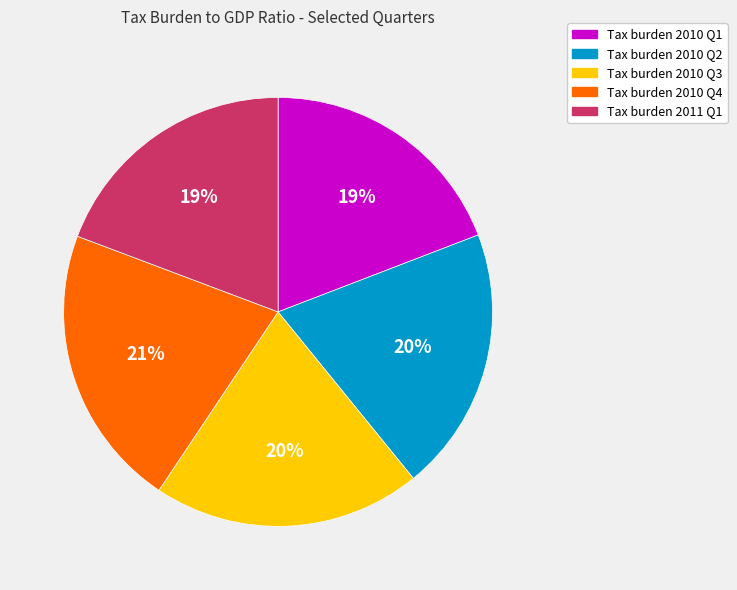

What is the ratio of the value at Tax burden 2010 Q1 to the value at Tax burden 2011 Q1?

1.0